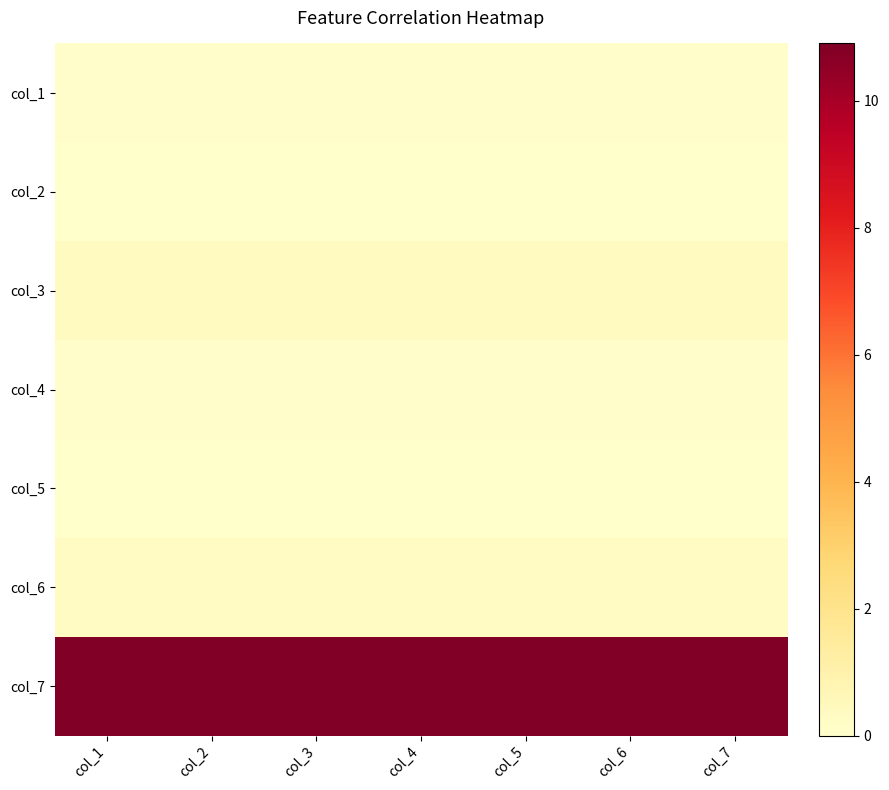

At how many categories does at least one series exceed 2?

7